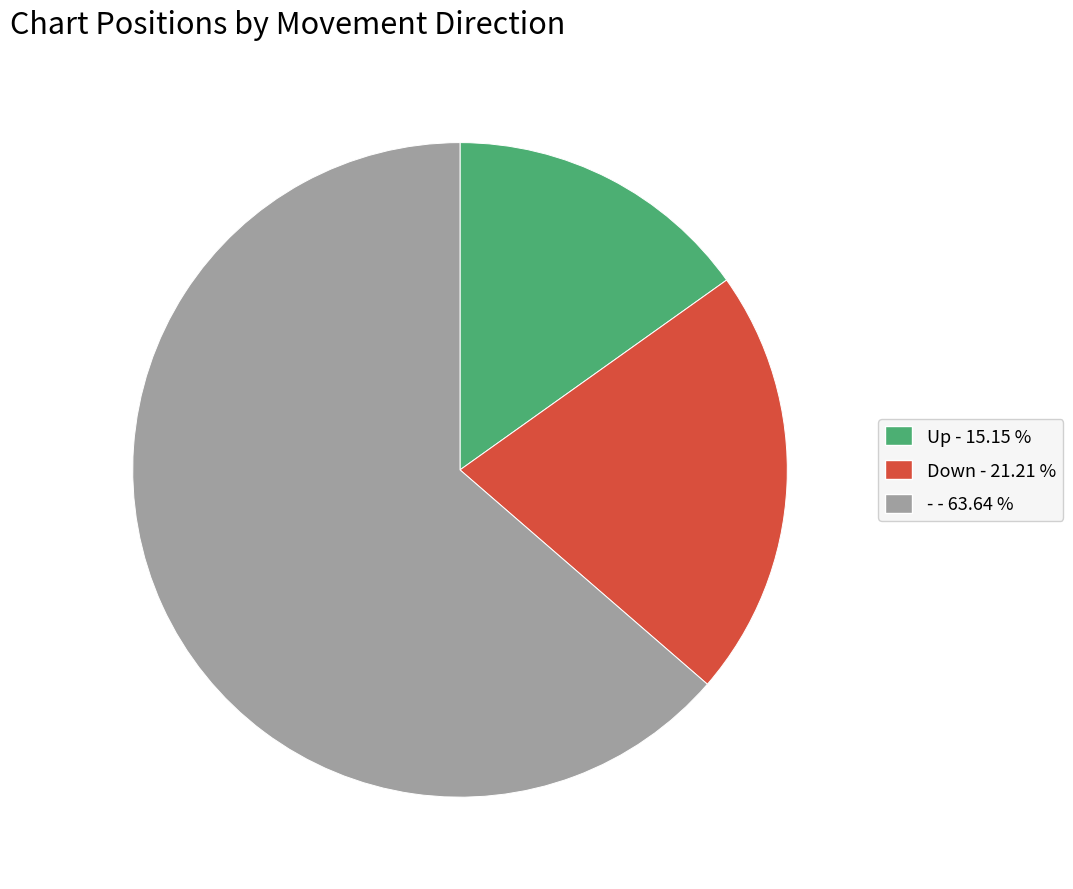

Count the number of slices in the pie.

3